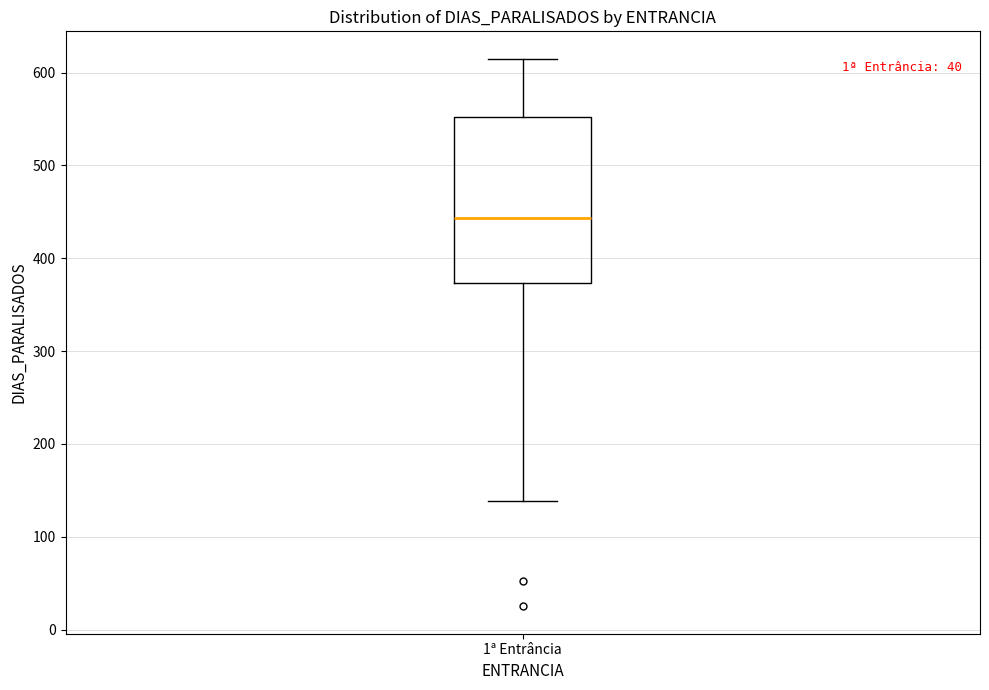

Read this box plot against the y-axis: the position of the median line, the range covered by the box, and the ends of both whiskers. The values are not printed on the chart, so give them approximately, as read against the axis.

median 440, box 370 to 550, whiskers 140 to 620